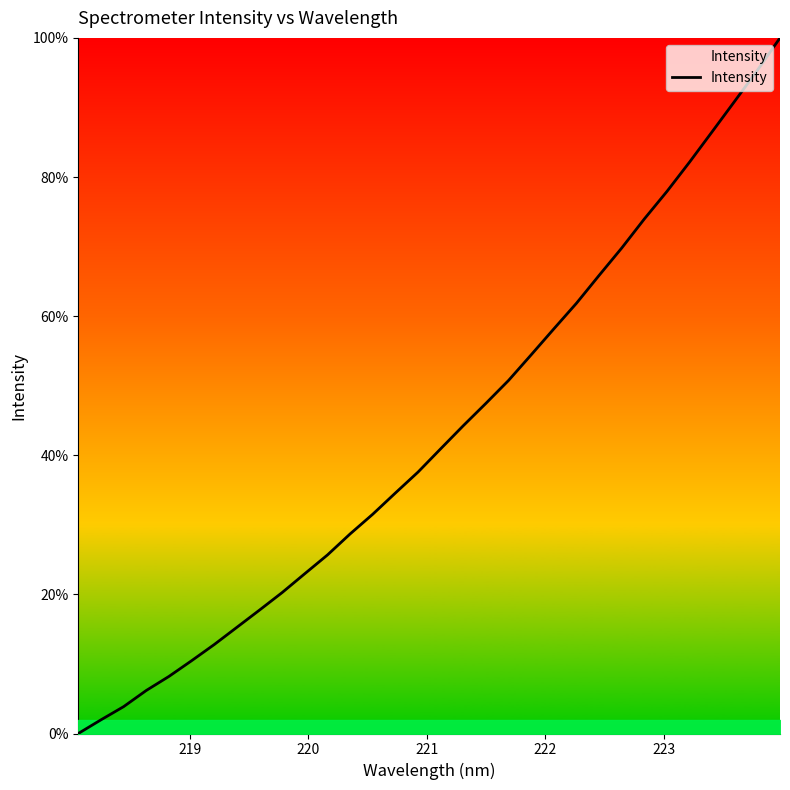

What is the greatest value displayed?

100.0